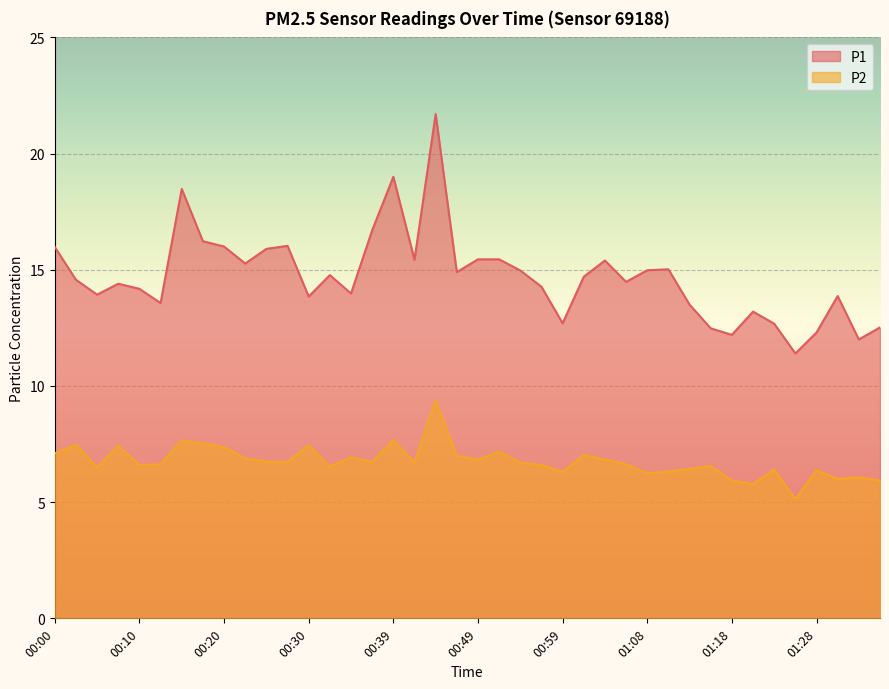

What is the total value across all series at 00:27?

22.8